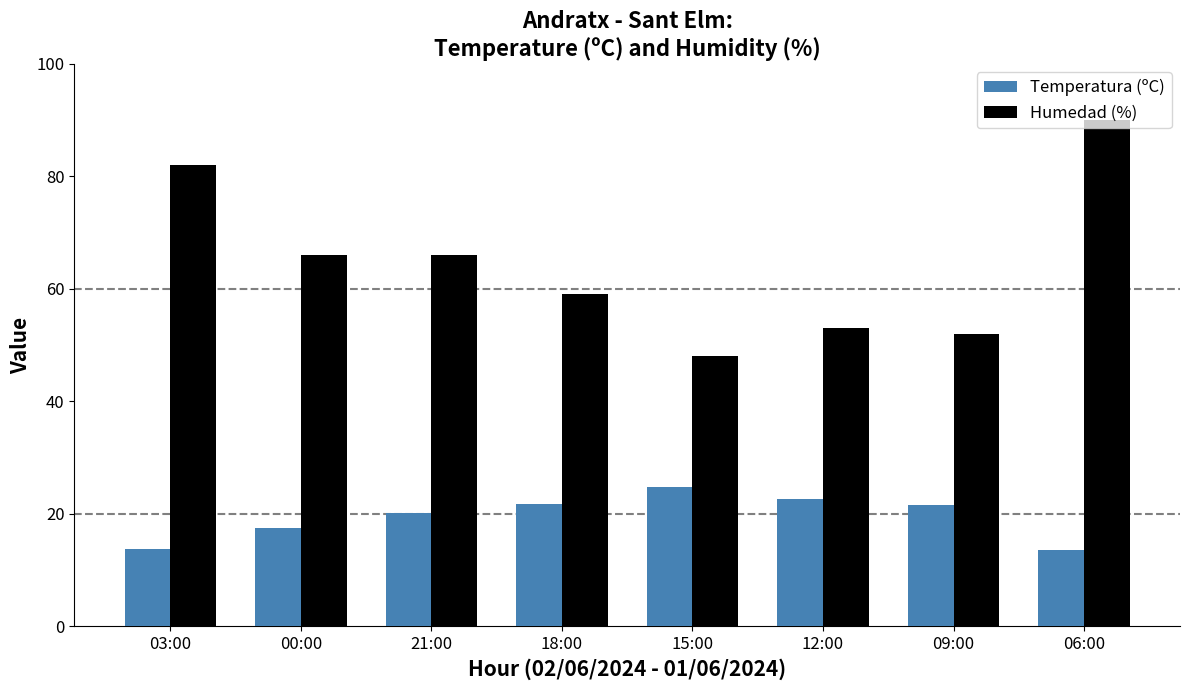

What is the total value across all series at 18:00?

80.7